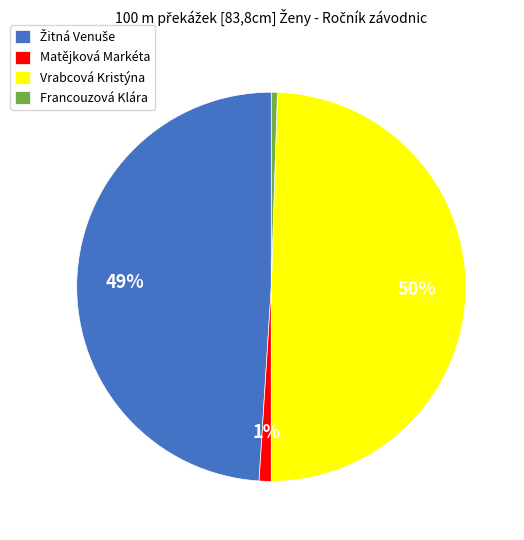

Does Francouzová Klára account for over 50% of the chart?

No